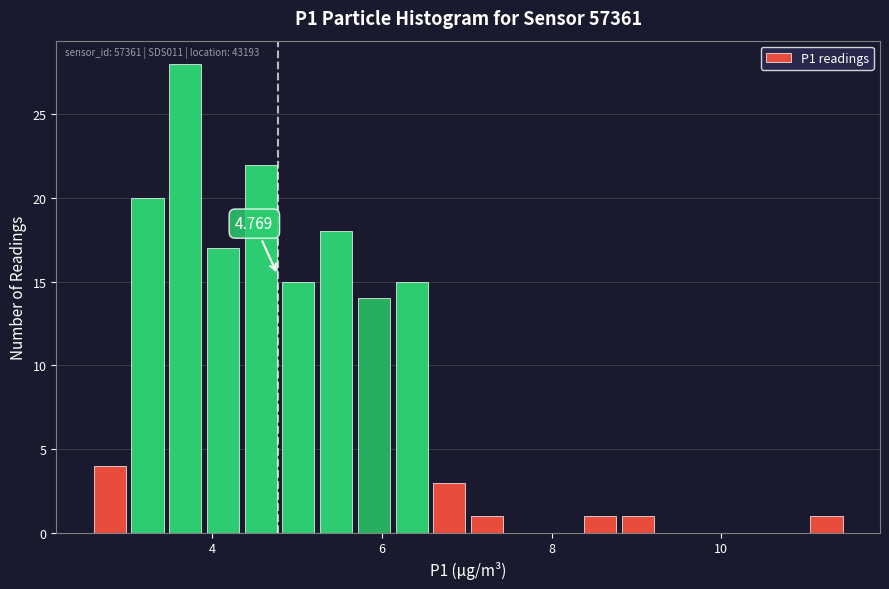

Around what value on the x-axis is the tallest bar? Give the approximate position of its centre, as read against the axis.

3.6